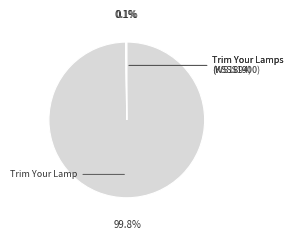

Is there a majority slice in this chart?

Yes